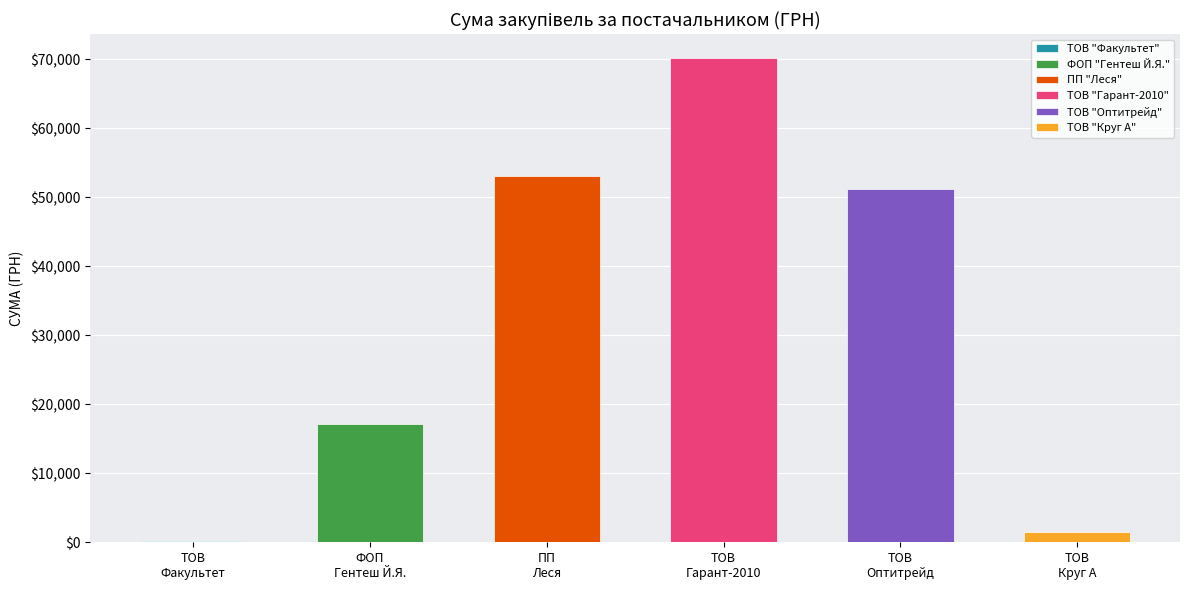

What is the maximum value shown in the chart?

70149.9